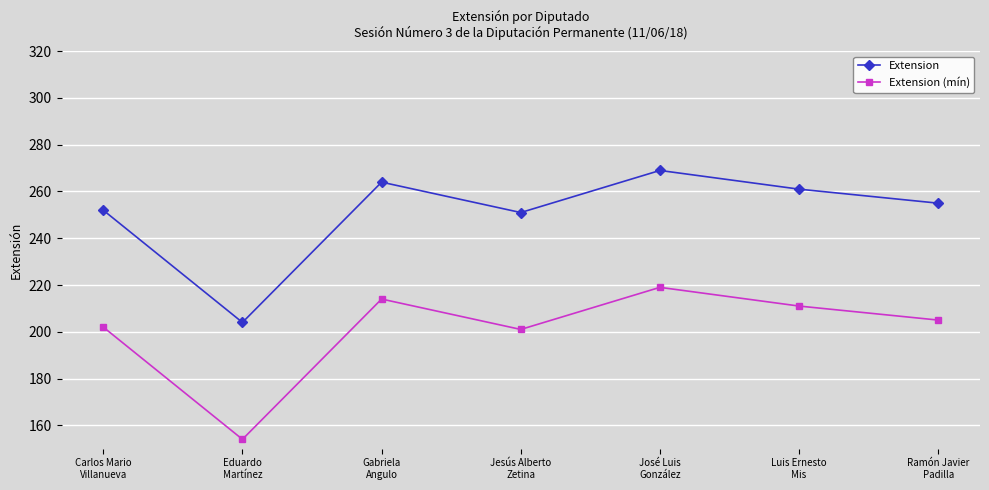

At Luis Ernesto
Mis, list the series in order from largest to smallest.

Extension, Extension (mín)